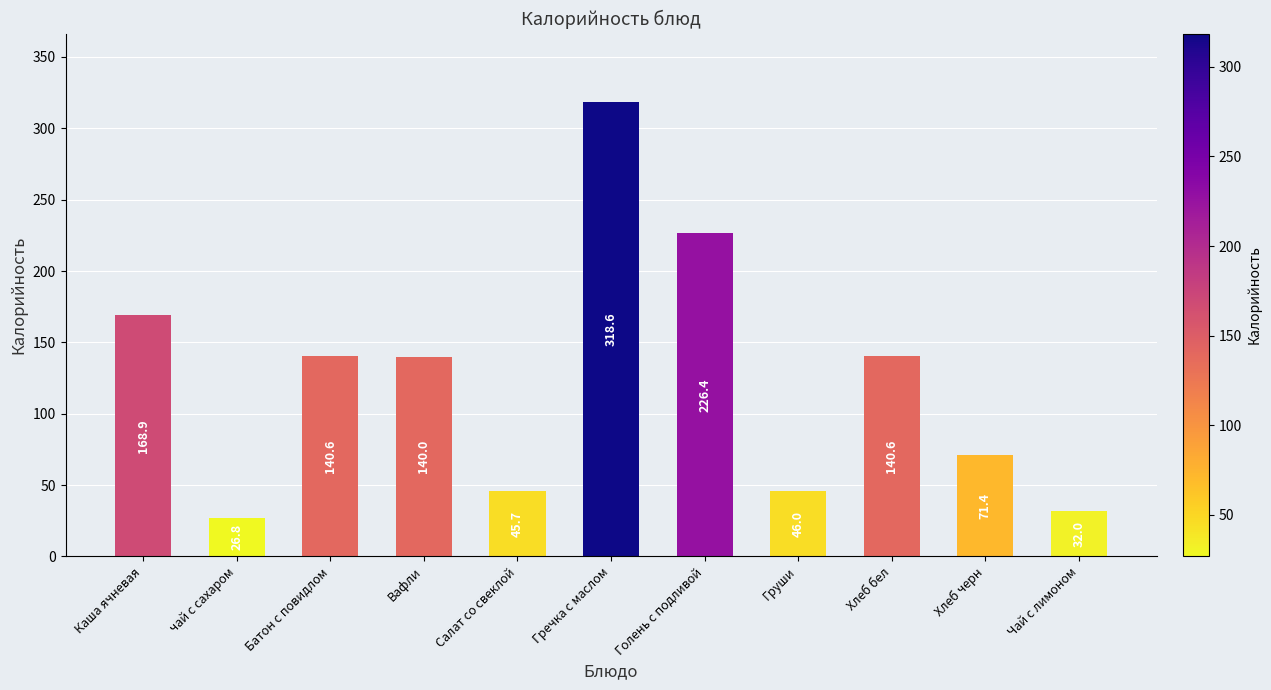

Are the bars grouped side by side (vs. stacked)?

No